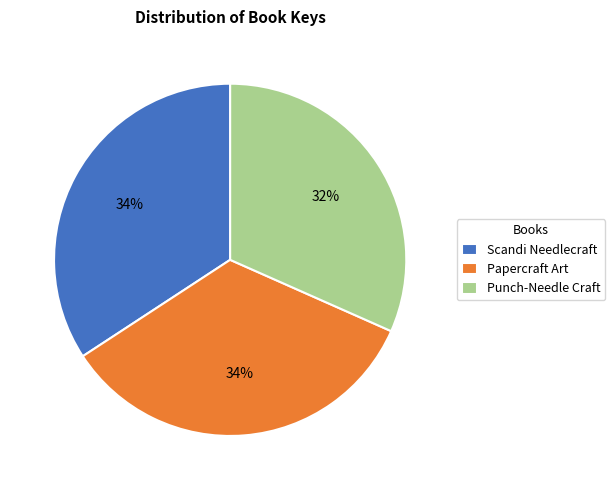

What percentage is the Scandi Needlecraft slice, to the nearest percent?

34%